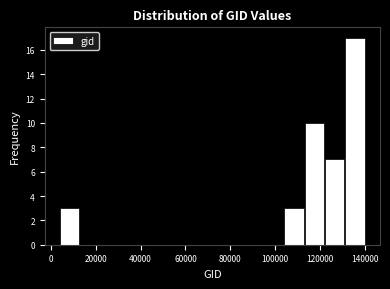

Reading left to right, list every bar in this chart as the range it spans on the x-axis followed by its height. Neither the bar edges nor the heights are printed on the chart, so give them approximately, as read against the axes.

4000 to 12000: 3
12000 to 22000: 0
22000 to 32000: 0
32000 to 40000: 0
40000 to 50000: 0
50000 to 58000: 0
58000 to 68000: 0
68000 to 76000: 0
76000 to 86000: 0
86000 to 94000: 0
94000 to 104000: 0
104000 to 112000: 3
112000 to 122000: 10
122000 to 132000: 7
132000 to 140000: 17